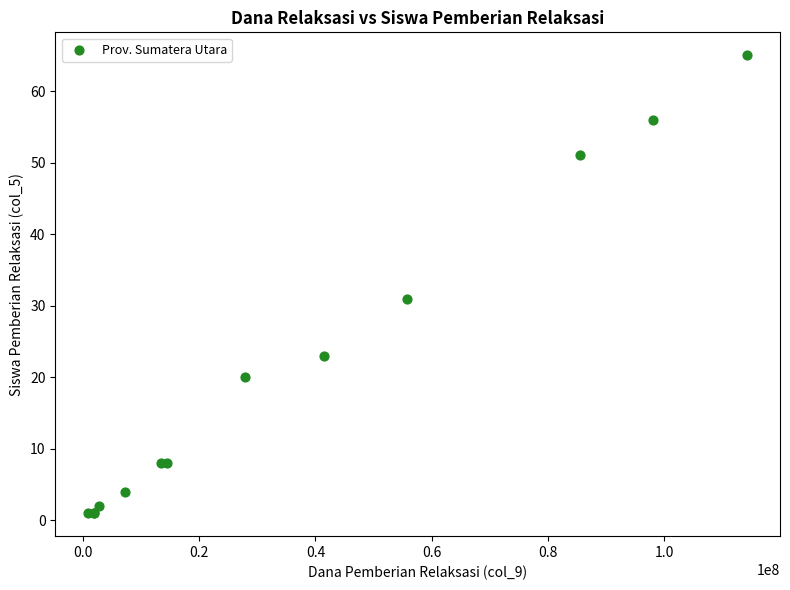

What Y value in the scatter plot is closest to 33?

31